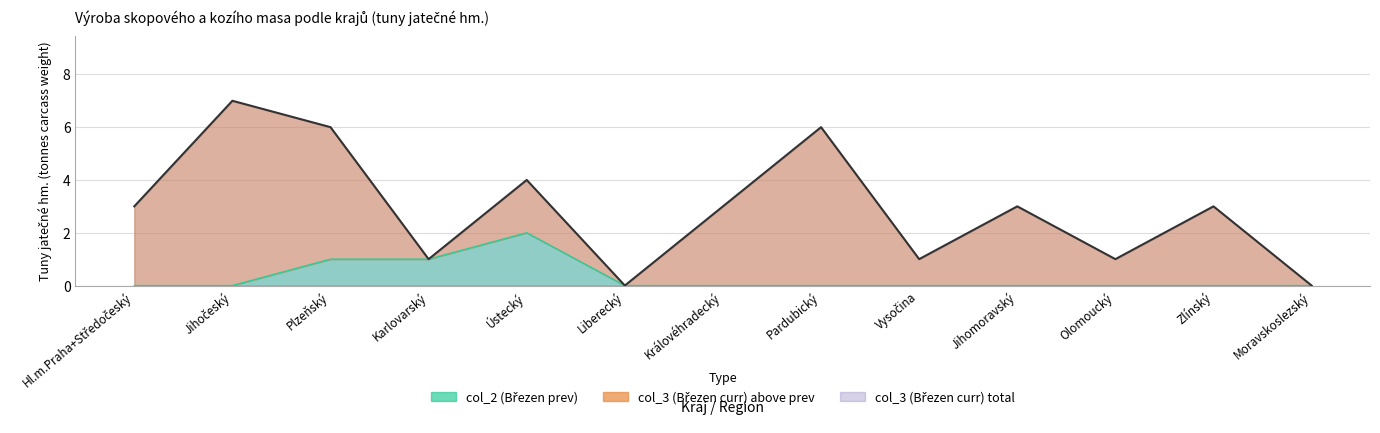

Which series has the largest total across all categories?

col_3 line